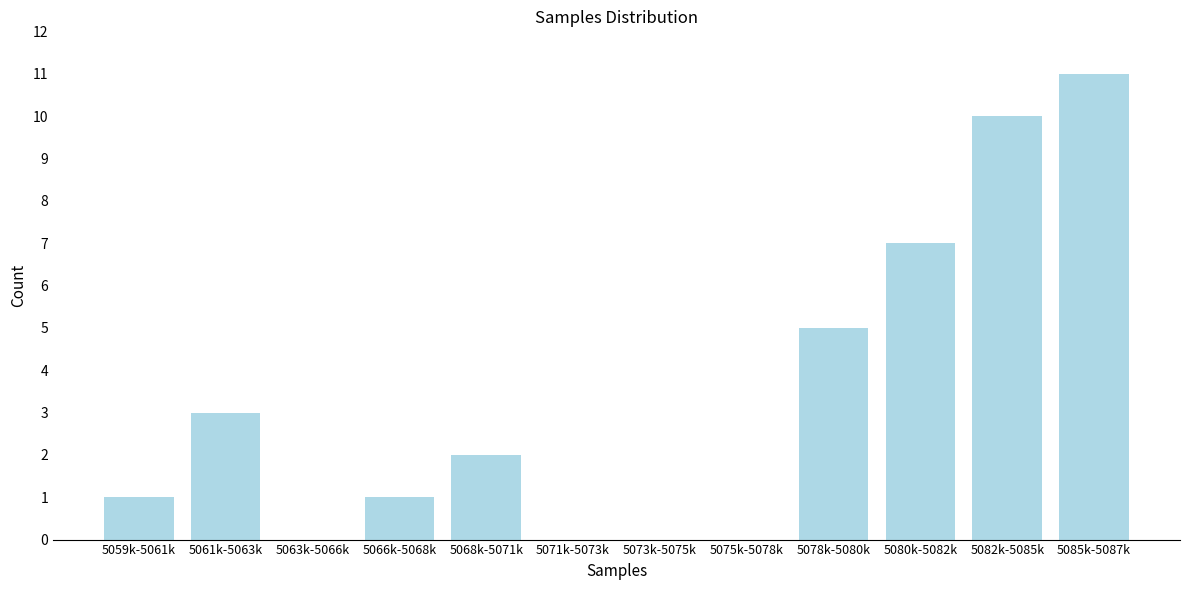

Reading left to right, transcribe all the data shown in this chart.

5059k-5061k=1	5061k-5063k=3	5063k-5066k=0	5066k-5068k=1	5068k-5071k=2	5071k-5073k=0	5073k-5075k=0	5075k-5078k=0	5078k-5080k=5	5080k-5082k=7	5082k-5085k=10	5085k-5087k=11